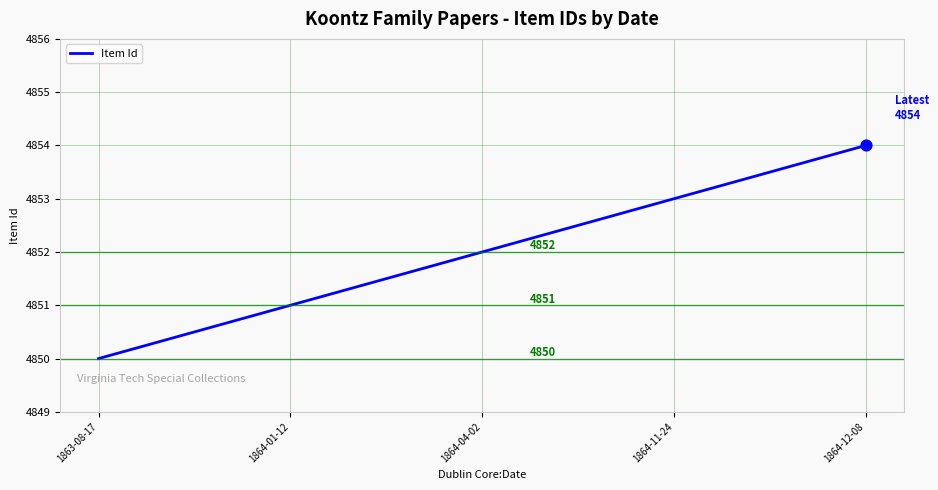

What is the ratio of the value at 1863-08-17 to the value at 1864-01-12?

1.0